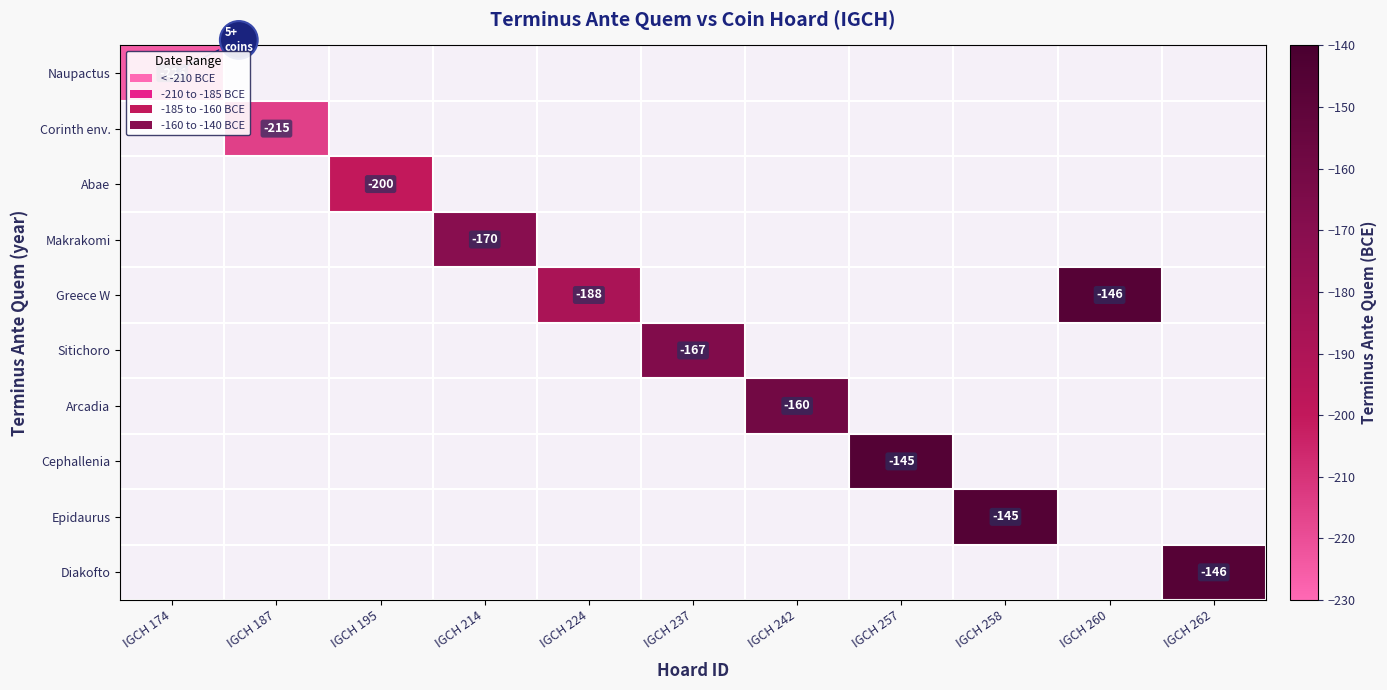

At how many categories does at least one series exceed -197?

8